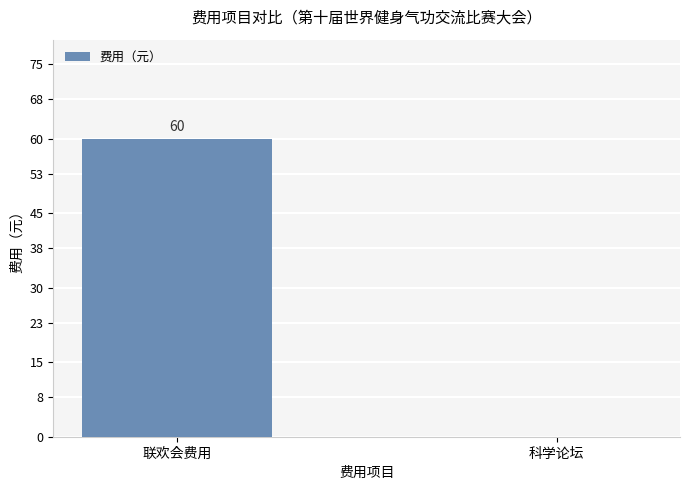

What is the greatest value displayed?

60